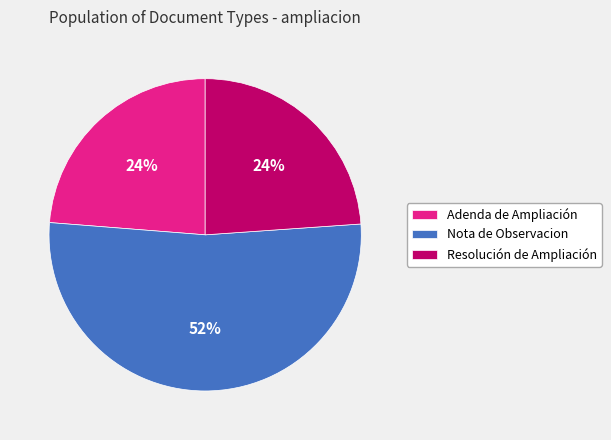

Is there any slice that represents more than half of the pie?

Yes